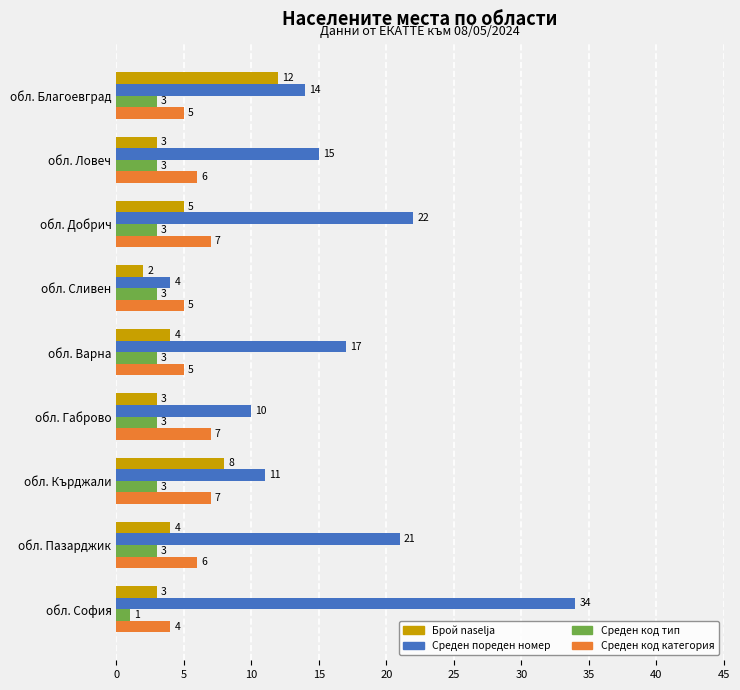

Which series changed the most between обл. Благоевград and обл. Ловеч?

Брой naselja